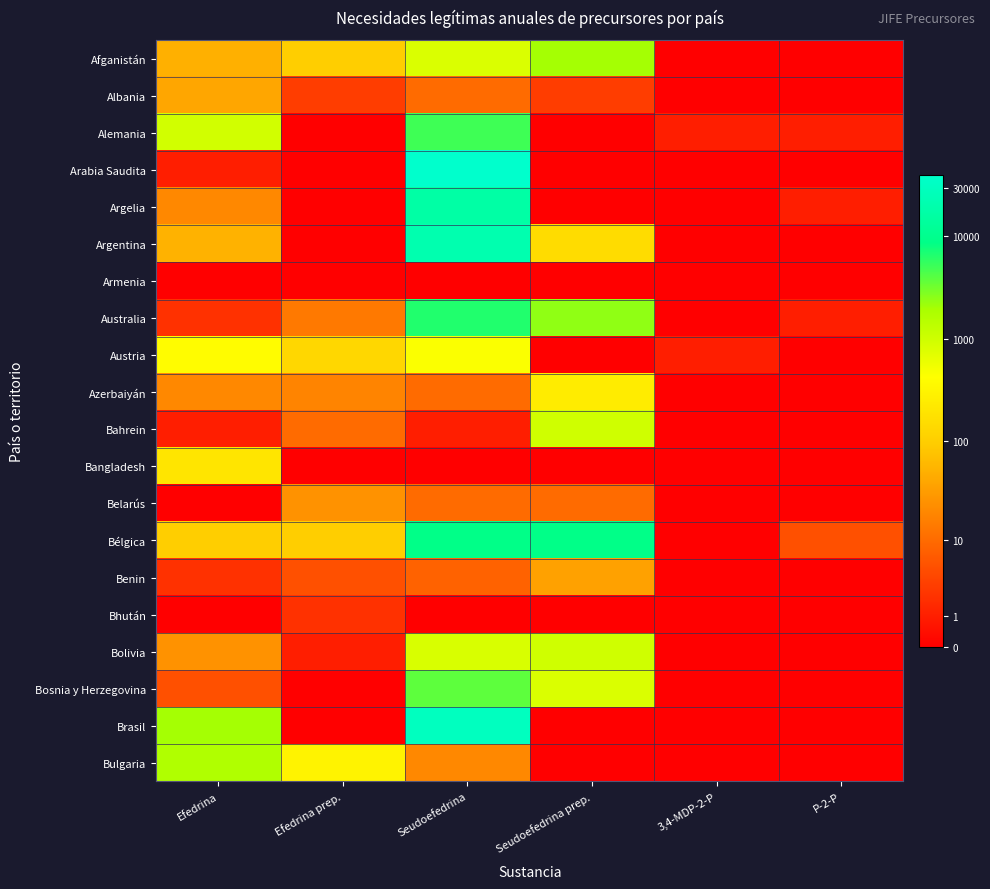

At which category is the sum across all series the highest?

Seudoefedrina